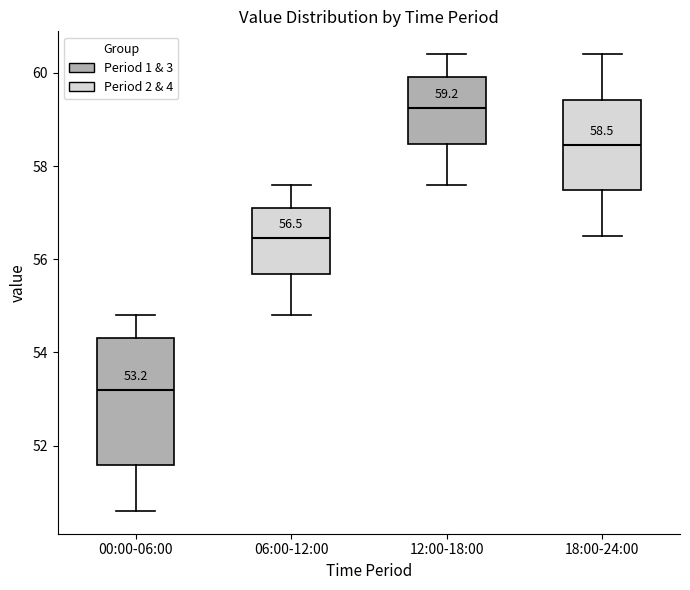

Which box's median line is the highest?

12:00-18:00